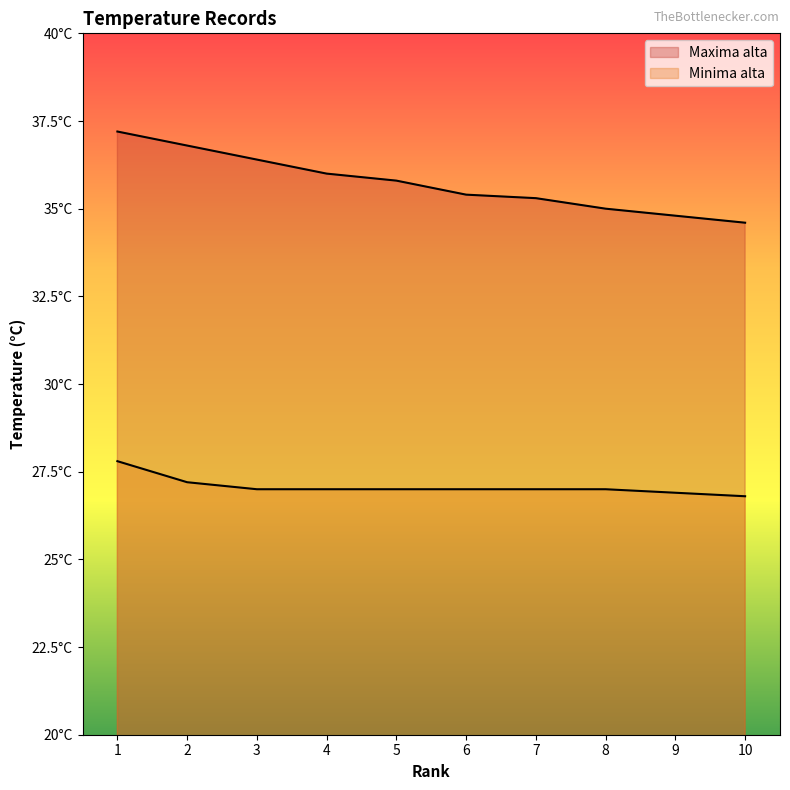

Which label corresponds to the largest value in the chart?

1